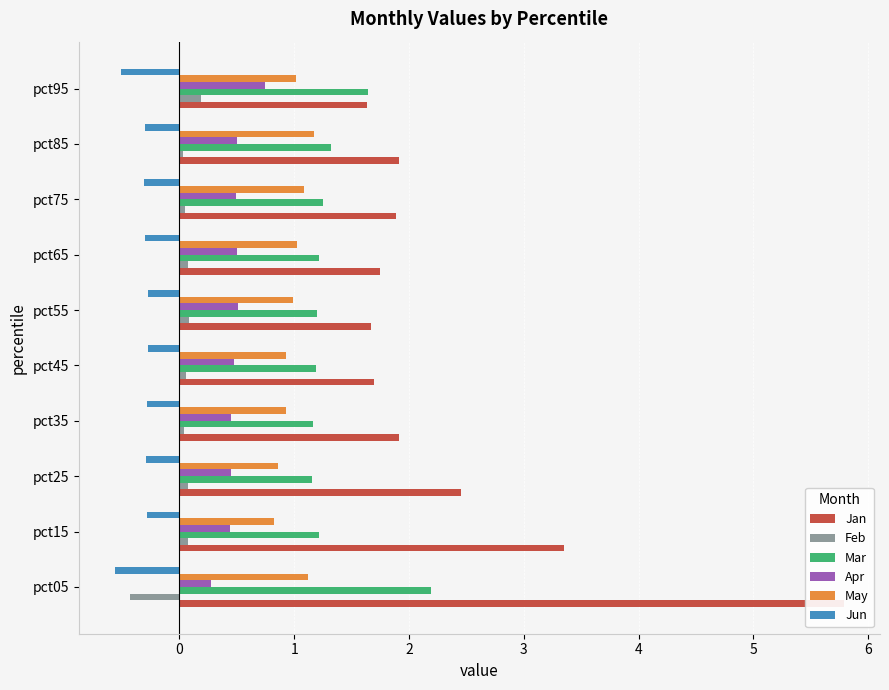

Read the Mar value at pct85.

1.3